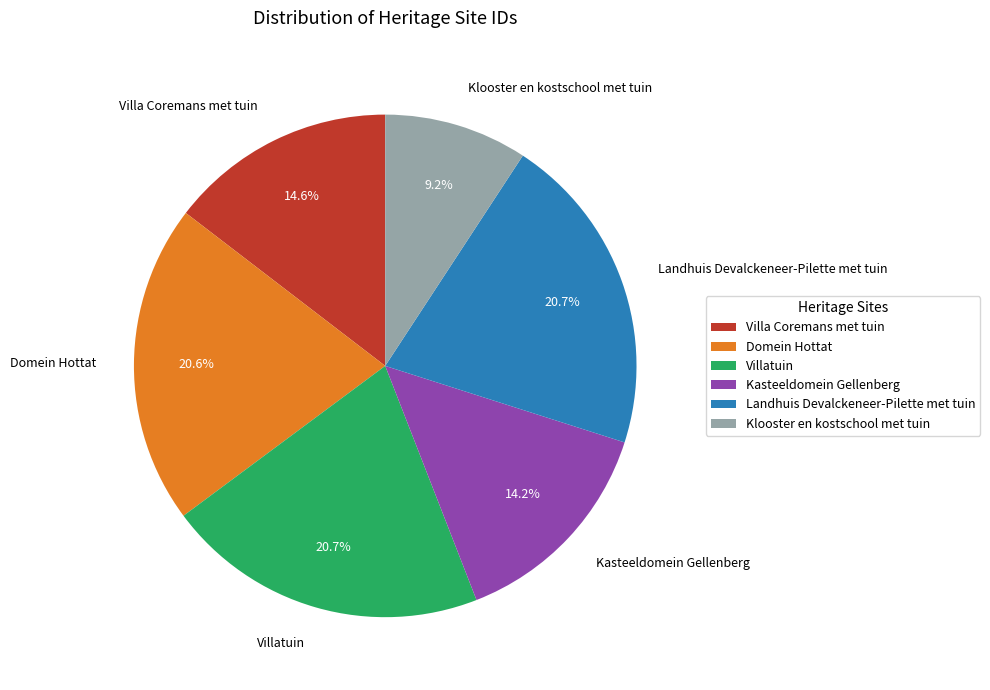

What percentage do Villa Coremans met tuin and Domein Hottat together represent?

35.2%